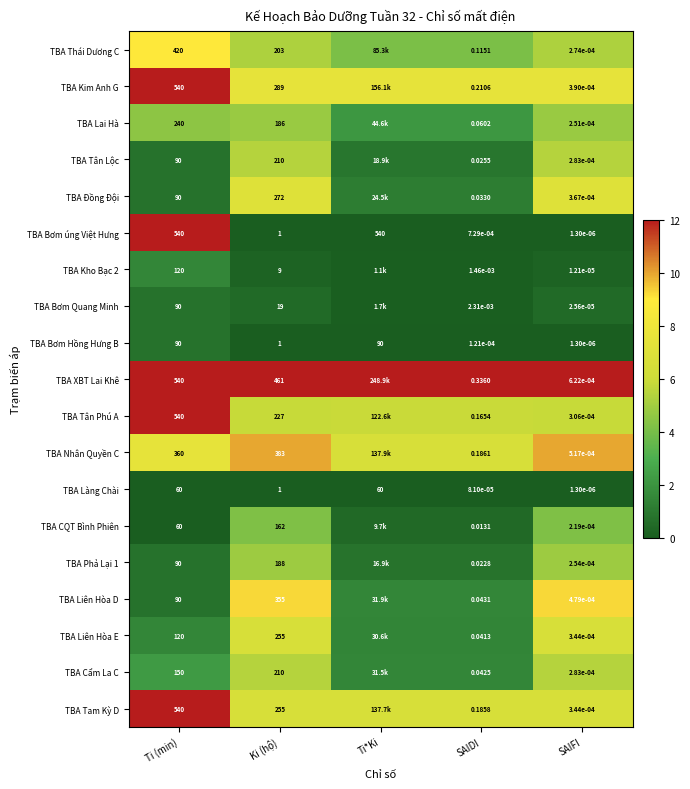

Where does the TBA Bơm Hồng Hưng B series first go above 1?

Ti (min)